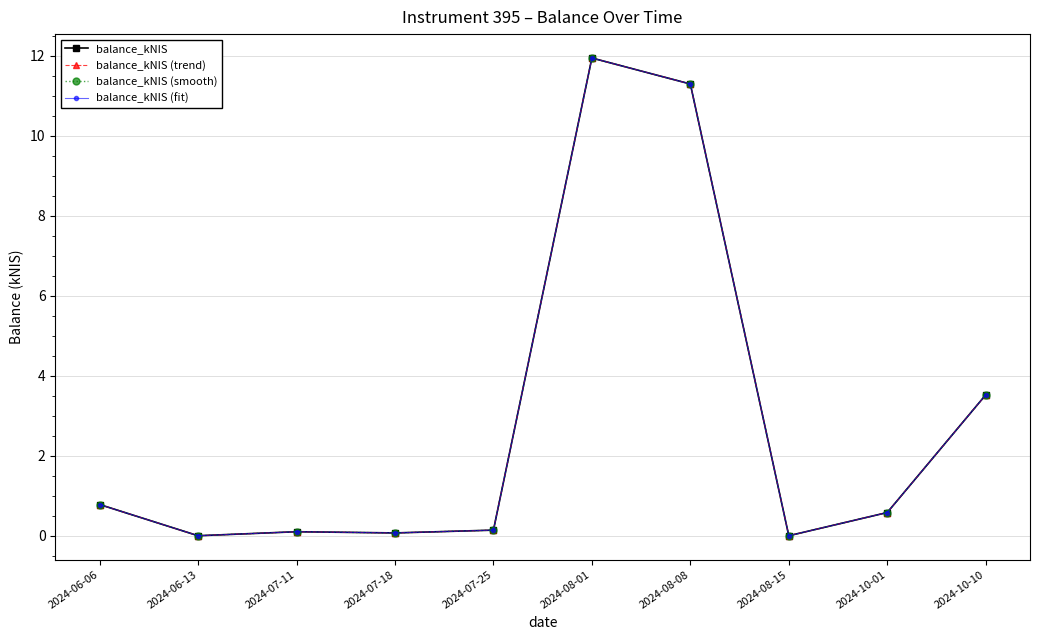

Reading right to left, list all the values displayed in this chart.

balance_kNIS: 3.5	0.6	0.0	11.3	11.9	0.1	0.1	0.1	0.0	0.8
balance_kNIS (trend): 3.5	0.6	0.0	11.3	11.9	0.1	0.1	0.1	0.0	0.8
balance_kNIS (smooth): 3.5	0.6	0.0	11.3	11.9	0.1	0.1	0.1	0.0	0.8
balance_kNIS (fit): 3.5	0.6	0.0	11.3	11.9	0.1	0.1	0.1	0.0	0.8